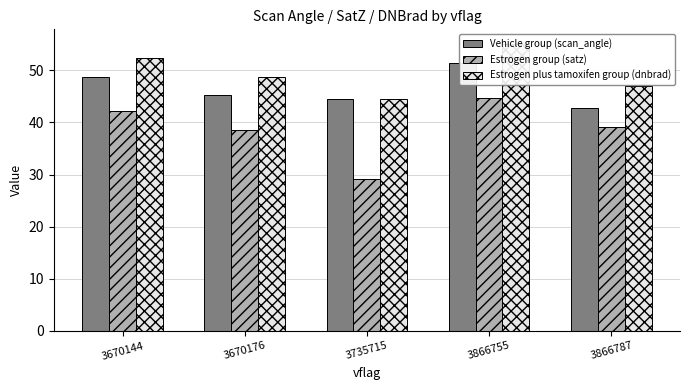

What is the difference between the maximum and minimum values in the Estrogen plus tamoxifen group (dnbrad) series?

10.7